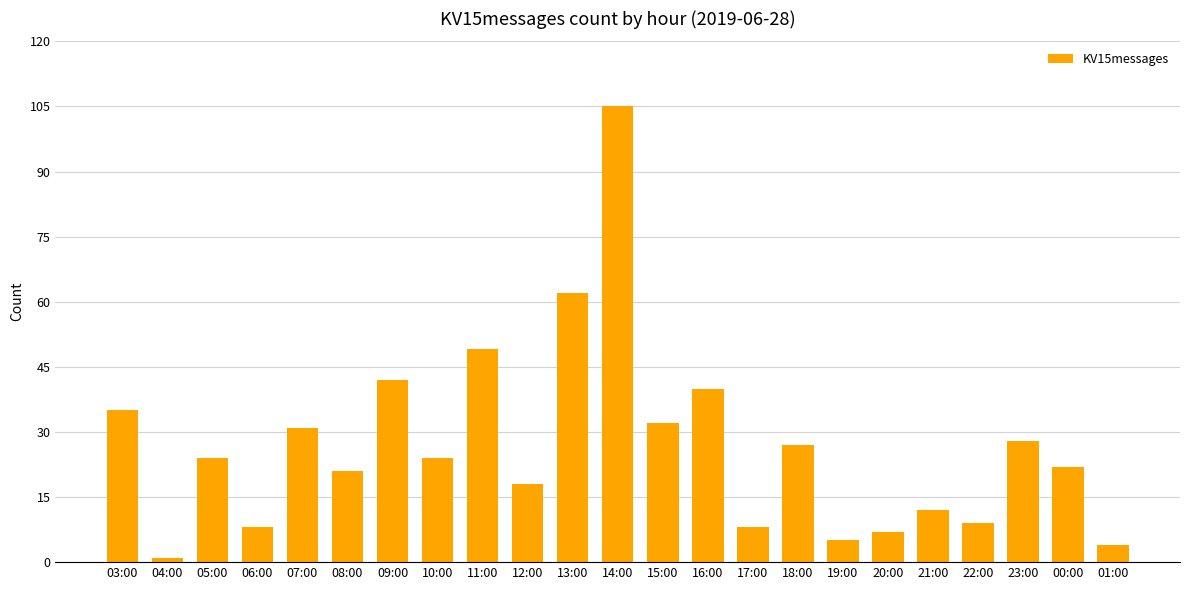

Which category has the highest value across all series?

14:00